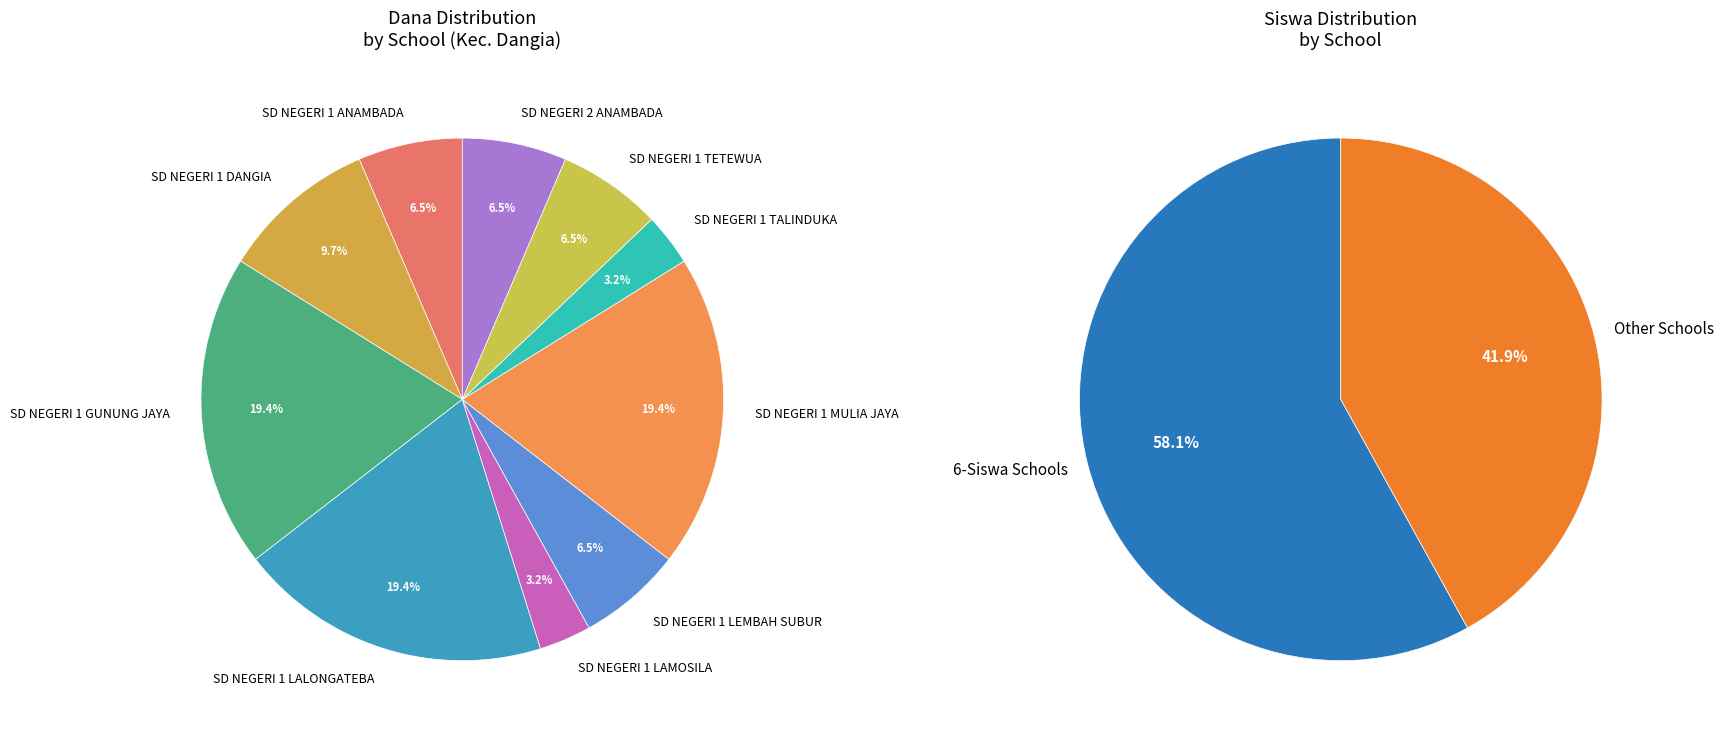

Rank the categories by value from lowest to highest.

SD NEGERI 1 LAMOSILA, SD NEGERI 1 TALINDUKA, SD NEGERI 1 ANAMBADA, SD NEGERI 1 LEMBAH SUBUR, SD NEGERI 1 TETEWUA, SD NEGERI 2 ANAMBADA, SD NEGERI 1 DANGIA, SD NEGERI 1 GUNUNG JAYA, SD NEGERI 1 LALONGATEBA, SD NEGERI 1 MULIA JAYA